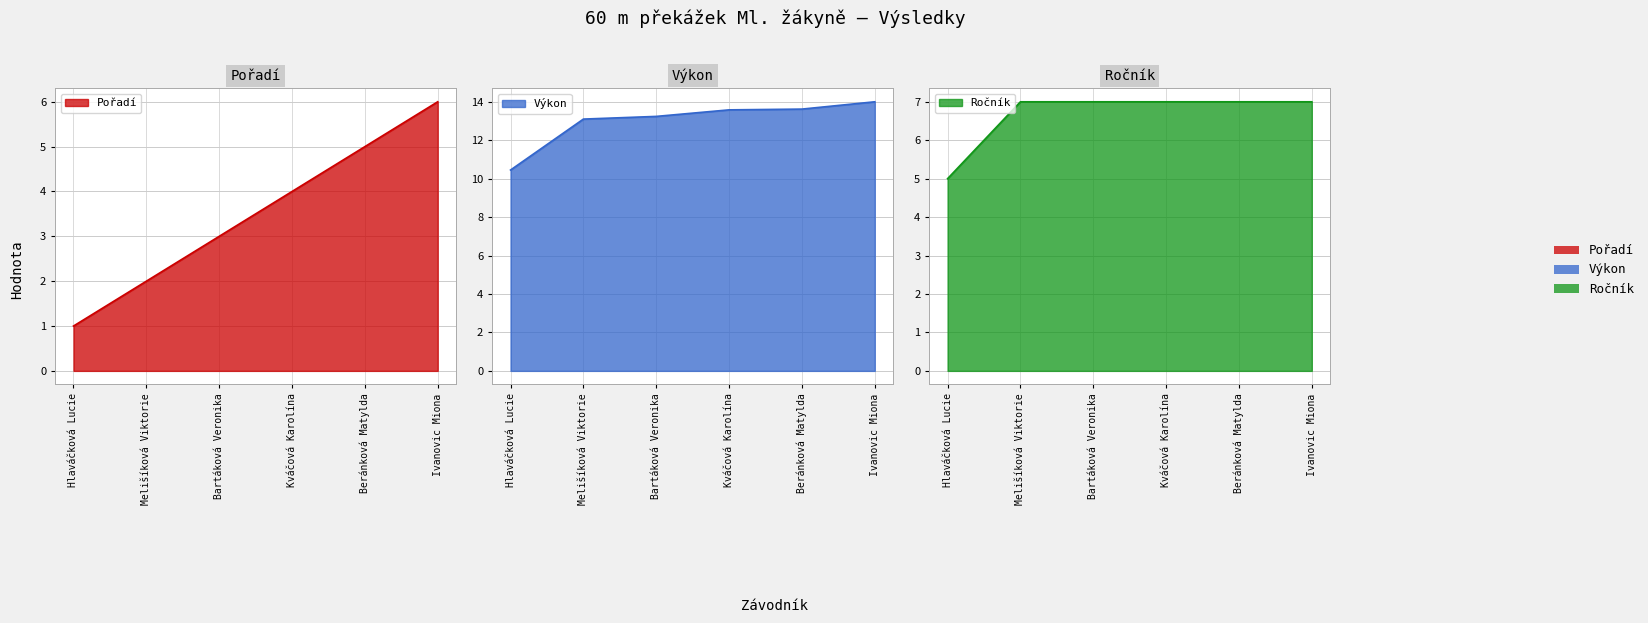

Which series has the largest range (max minus min)?

Pořadí